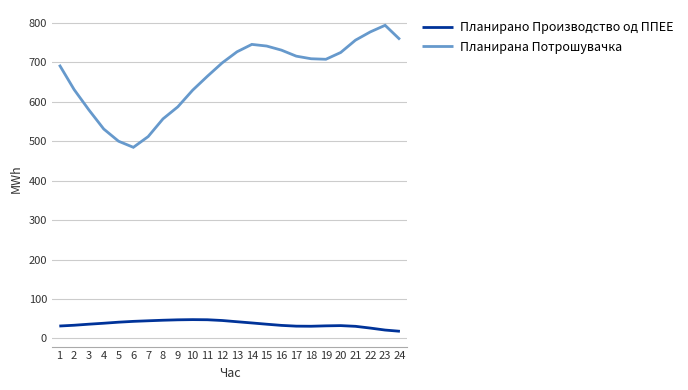

Which label corresponds to the largest value in the chart?

23